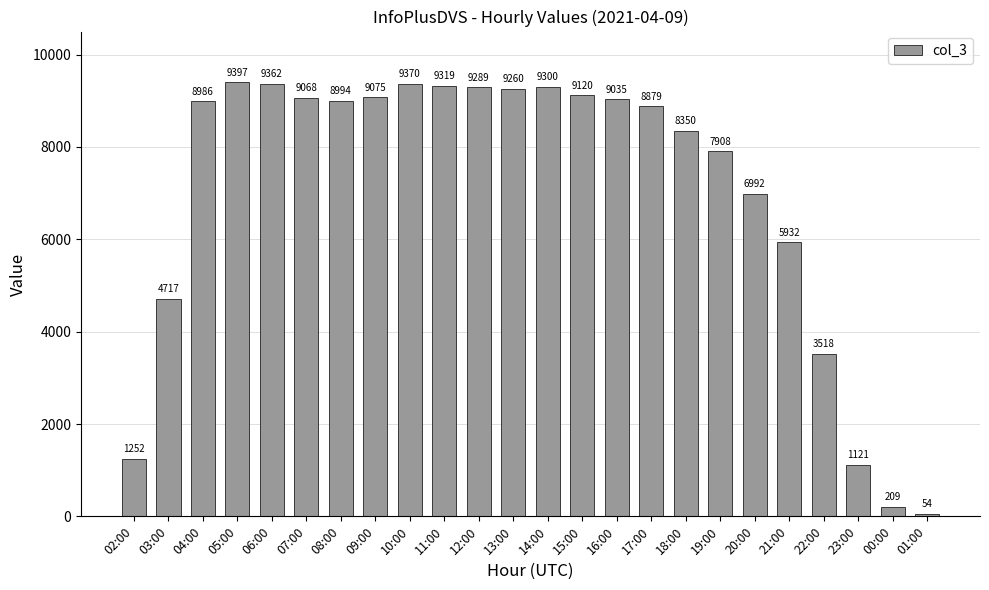

Reading left to right, transcribe all the data shown in this chart.

02:00=1252	03:00=4717	04:00=8986	05:00=9397	06:00=9362	07:00=9068	08:00=8994	09:00=9075	10:00=9370	11:00=9319	12:00=9289	13:00=9260	14:00=9300	15:00=9120	16:00=9035	17:00=8879	18:00=8350	19:00=7908	20:00=6992	21:00=5932	22:00=3518	23:00=1121	00:00=209	01:00=54